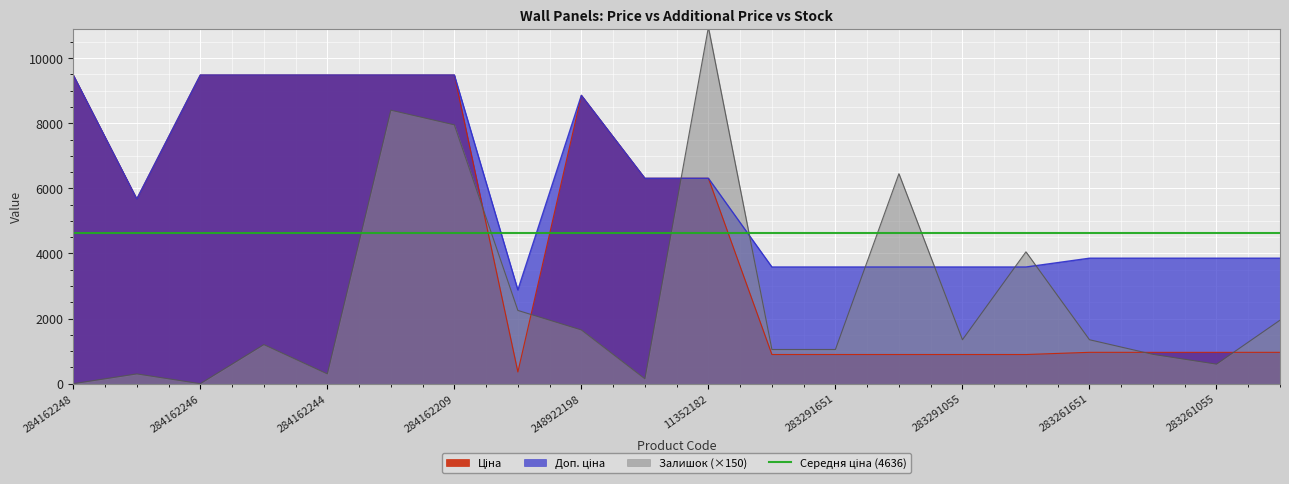

At 11352184, list the series in order from smallest to largest.

Залишок, Ціна, Доп. ціна